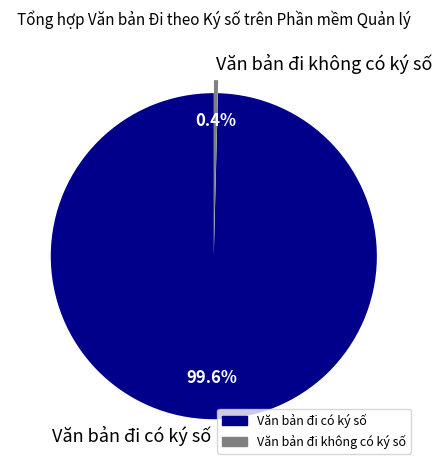

What is the largest slice in the pie chart?

Văn bản đi có ký số